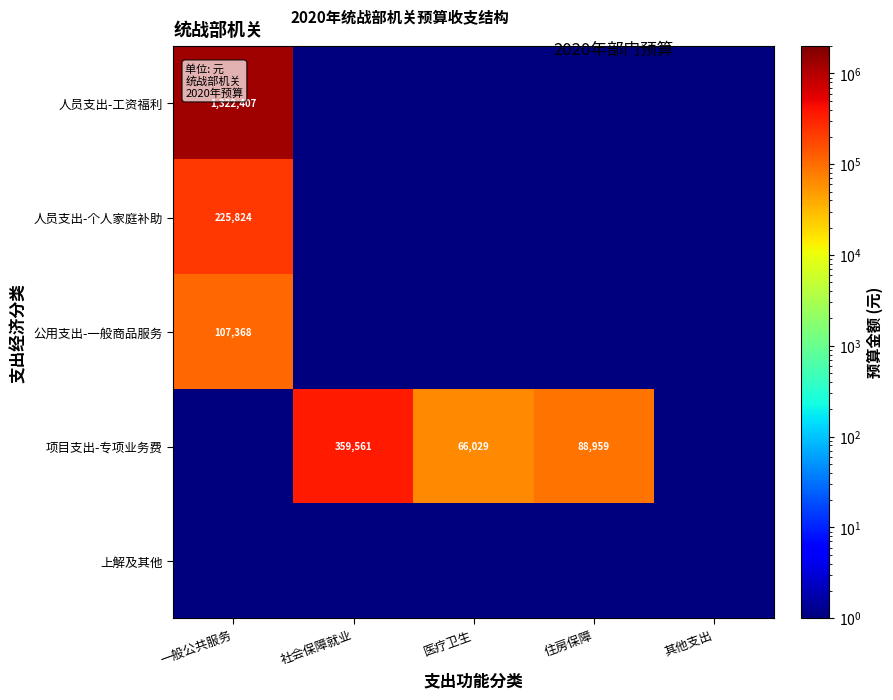

True or false: 人员支出-工资福利 has a value of 1322407.0 at 一般公共服务.

True